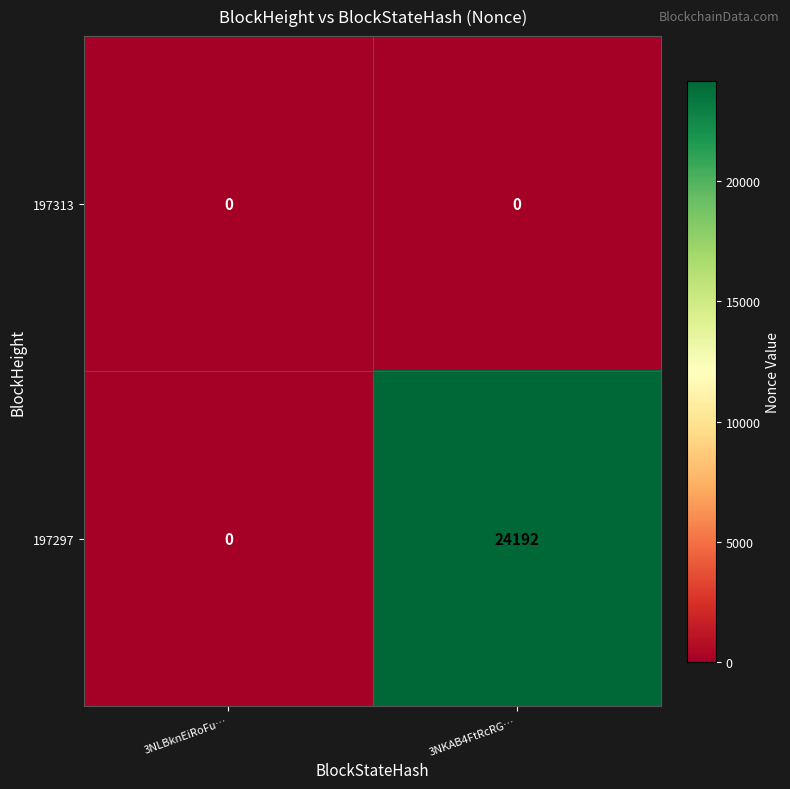

What is the total value across all series at 3NKAB4FtRcRG…?

24192